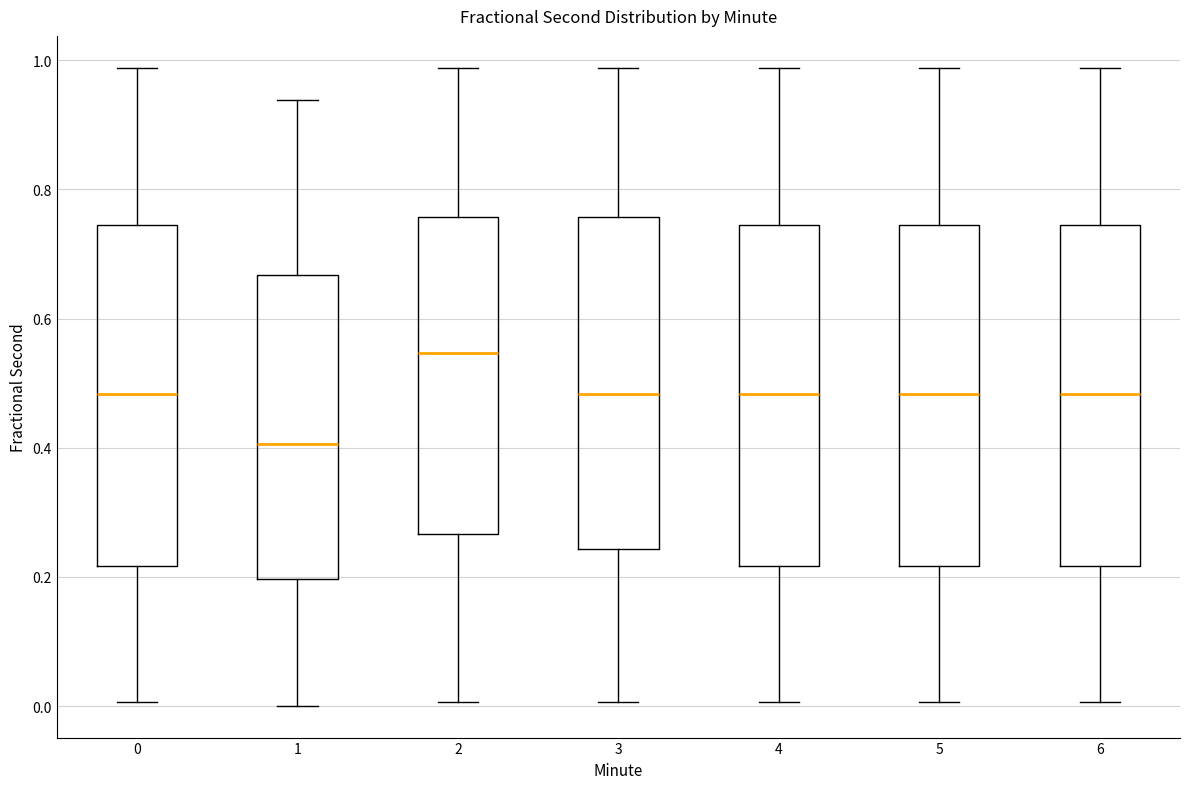

Which box's median line is the lowest?

1